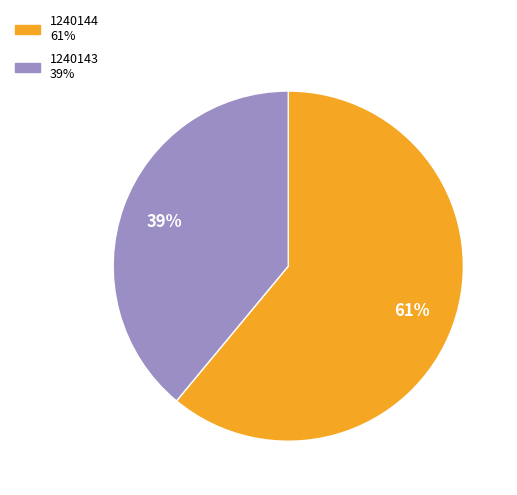

Count the number of slices in the pie.

2